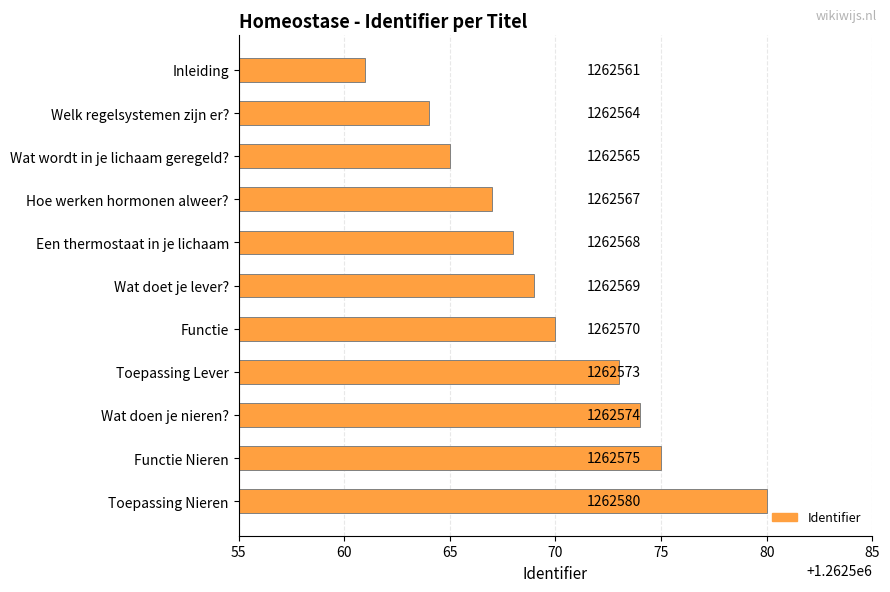

What is the value of the 10th bar from the top?

1262575